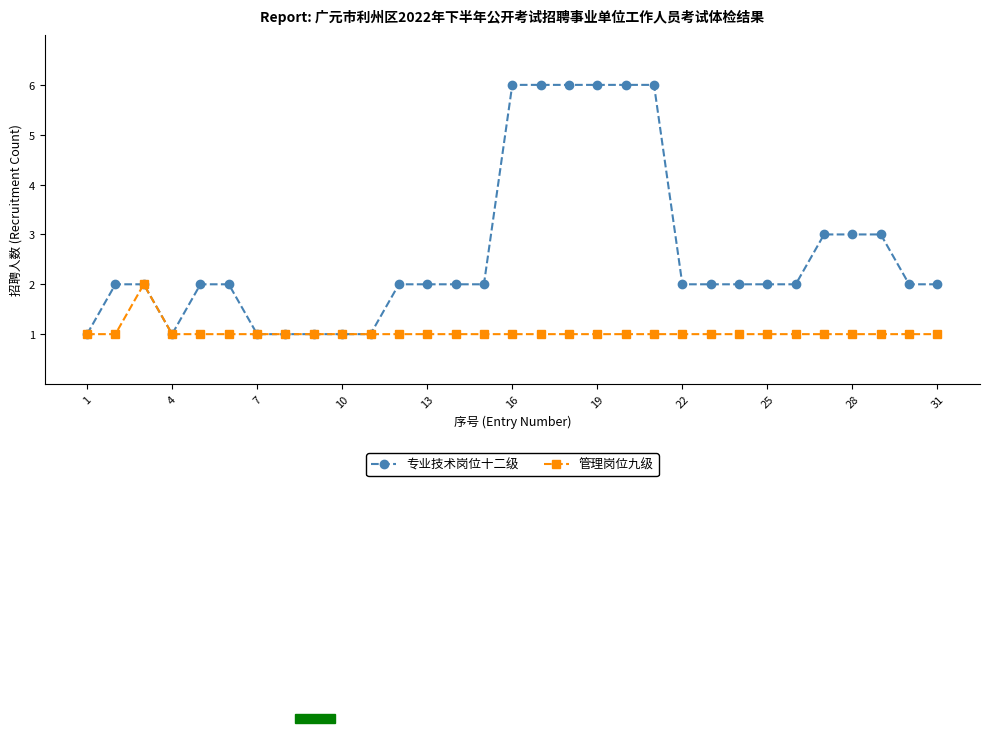

What is the value of the 管理岗位九级 point at the 24th from the left?

1